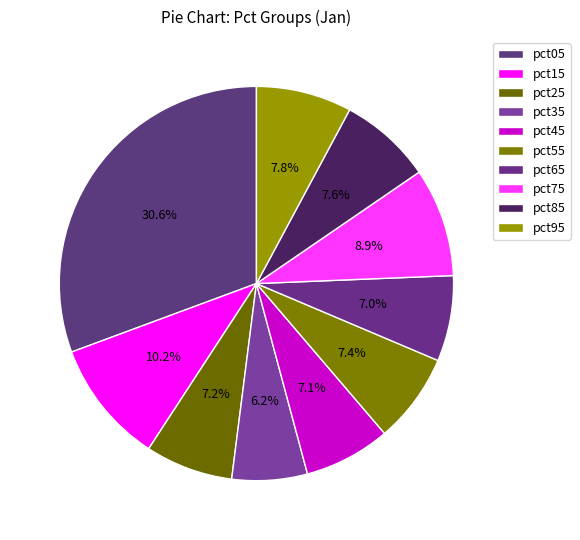

To the nearest percent, what is the average slice percentage?

10%